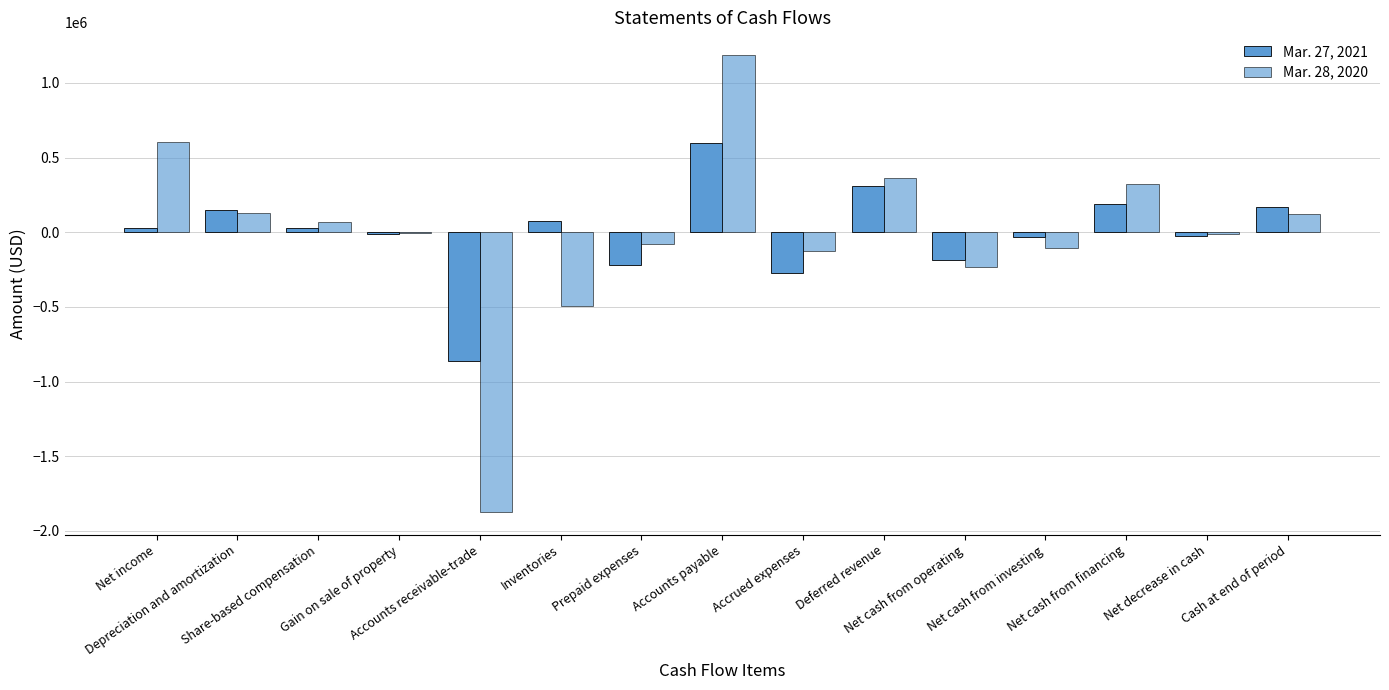

Are the bars horizontal?

No